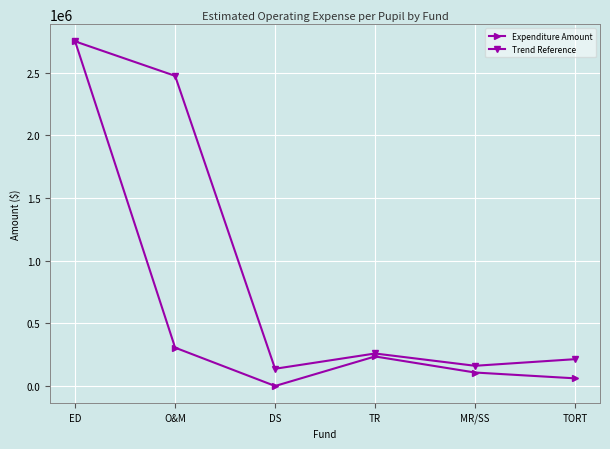

At how many categories does at least one series exceed 97286?

6